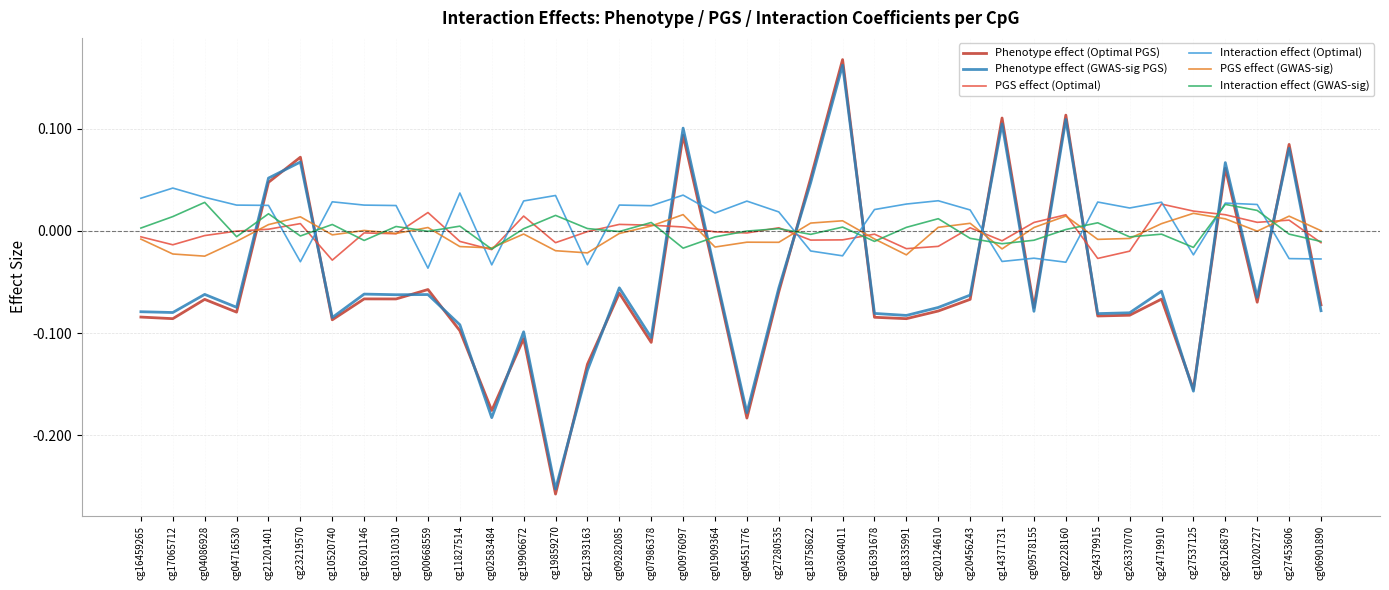

Is it true that Interaction effect (Optimal) equals 0.1 at cg24379915?

False